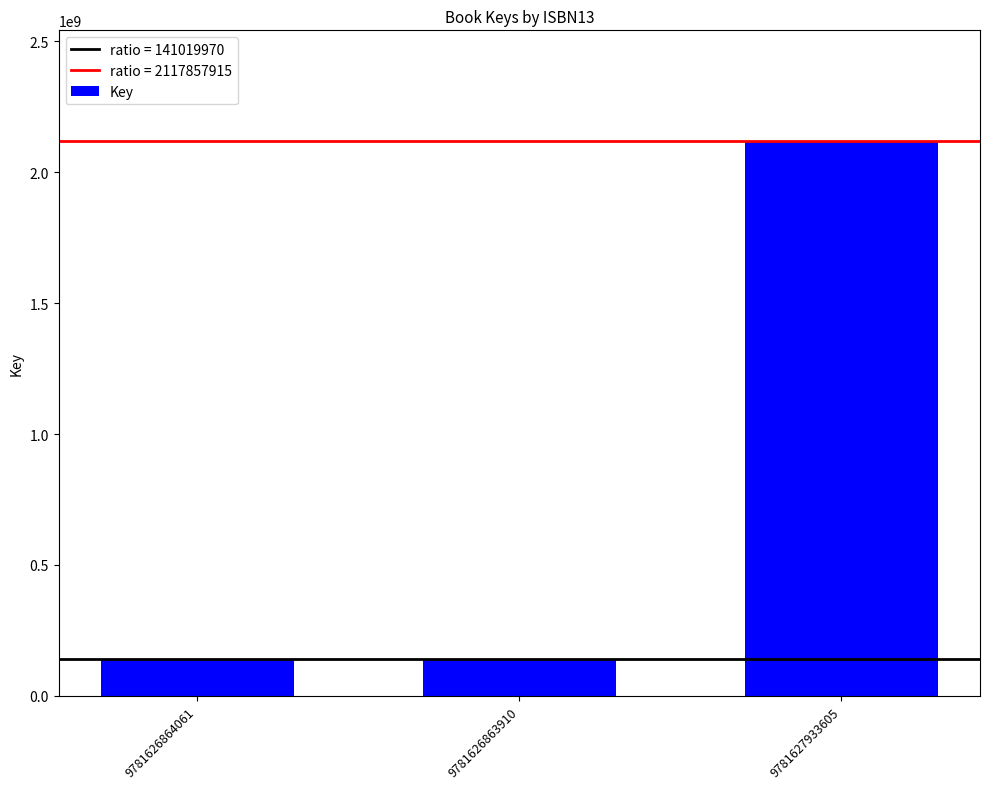

What is the difference between the values at 9781627933605 and 9781626864061?

1976837945